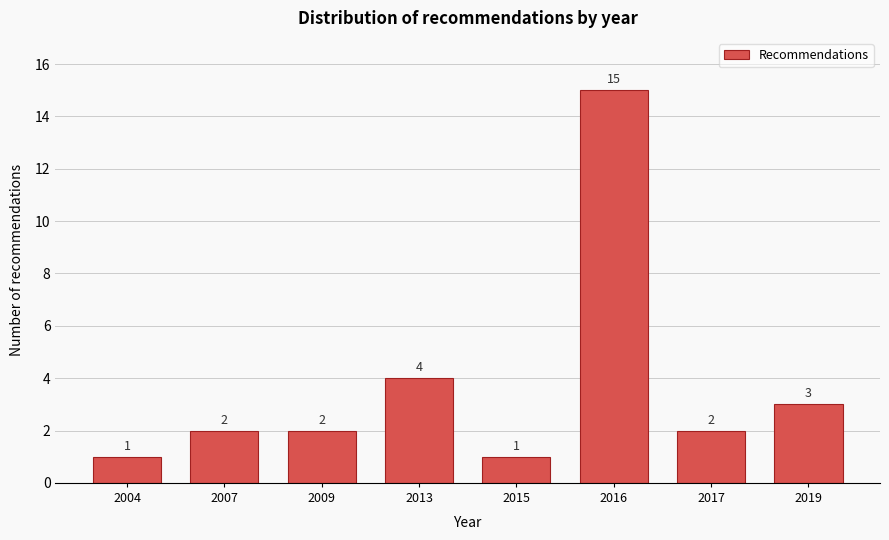

Reading right to left, list all the values displayed in this chart.

2019=3	2017=2	2016=15	2015=1	2013=4	2009=2	2007=2	2004=1